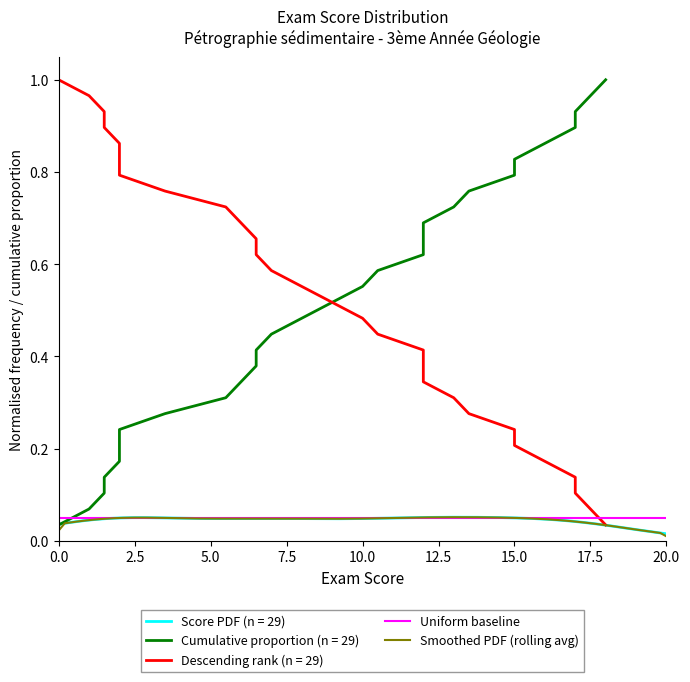

Which series changed the most between 0 and 3.5?

Cumulative count